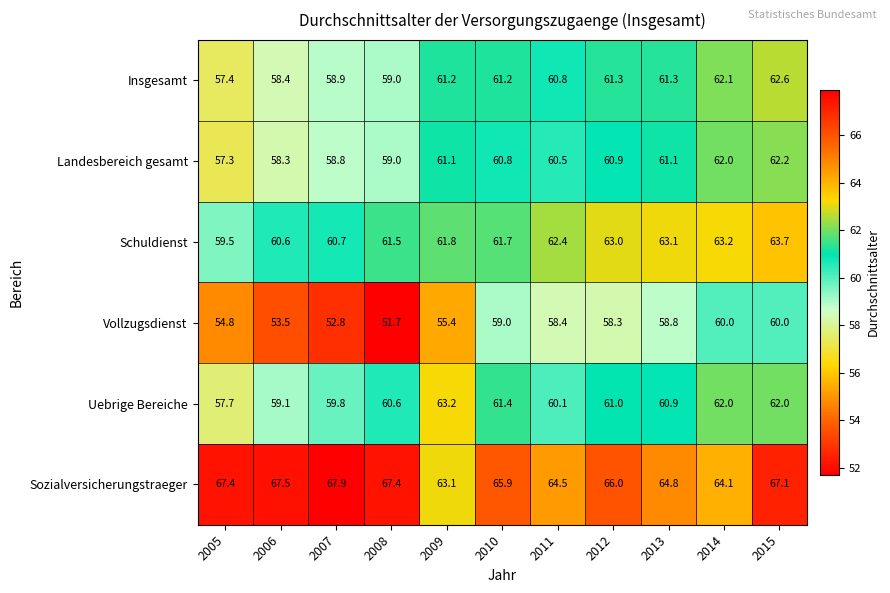

Which category has the lowest value across all series?

2008